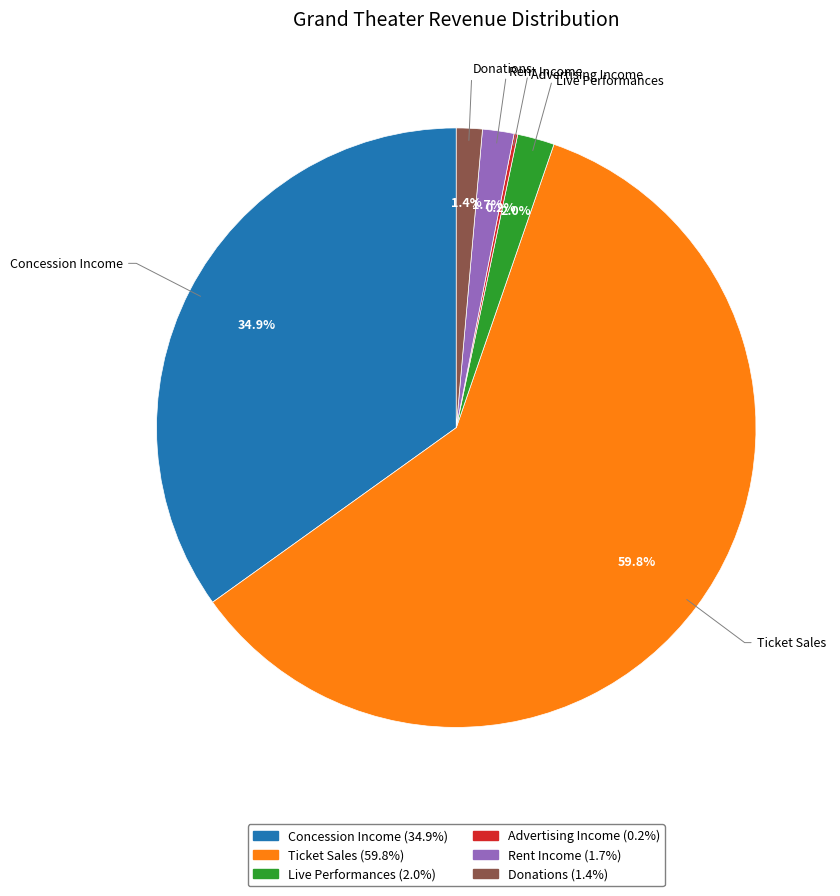

Does any single category account for the majority?

Yes